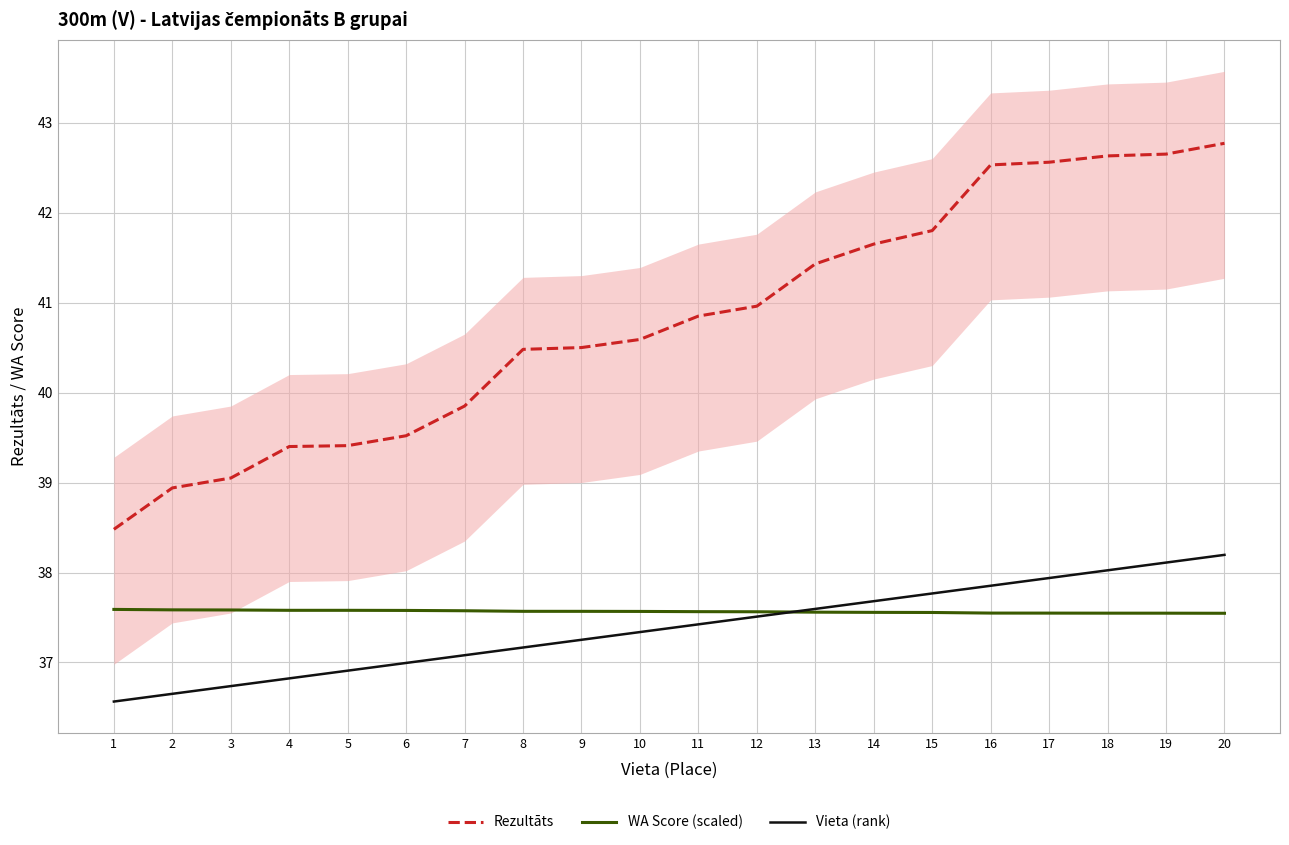

What is the spread (max minus min) of values at 18?

5.1